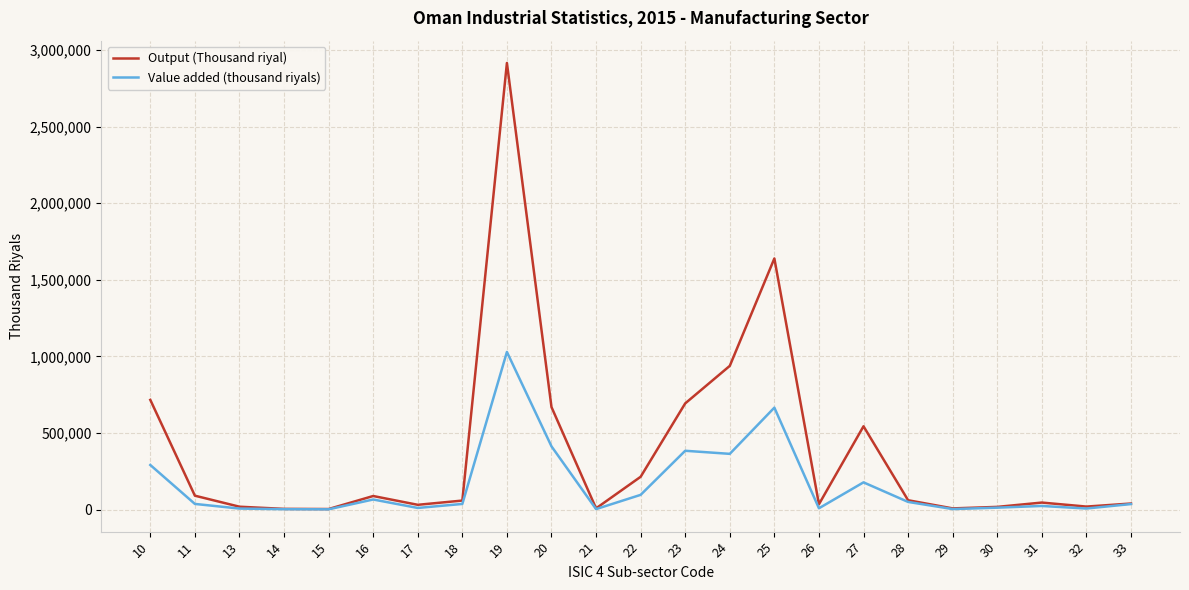

The value of Value added (thousand riyals) at 19 is 1420861. True or false?

False